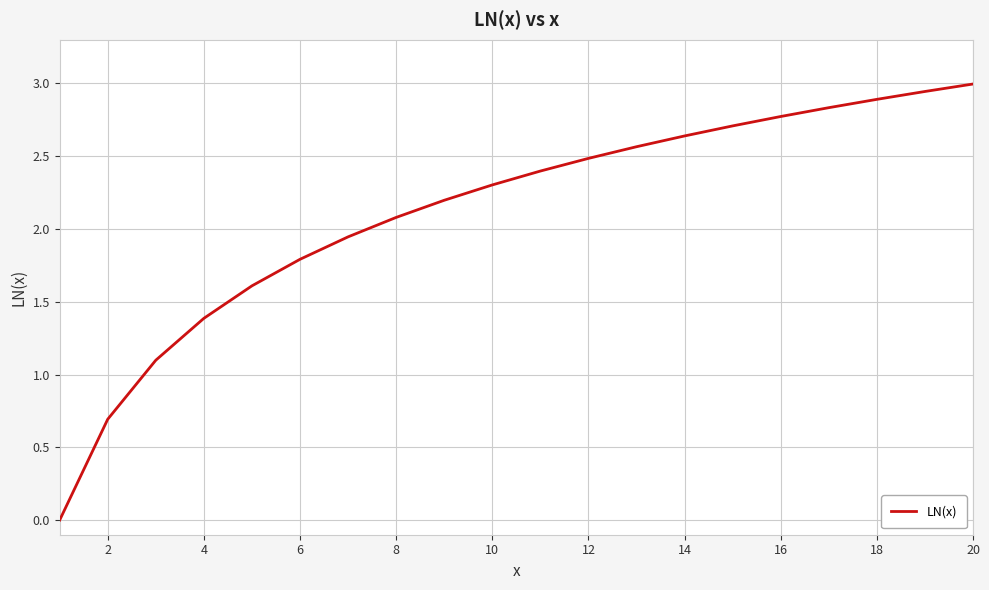

What is the maximum value shown in the chart?

3.0